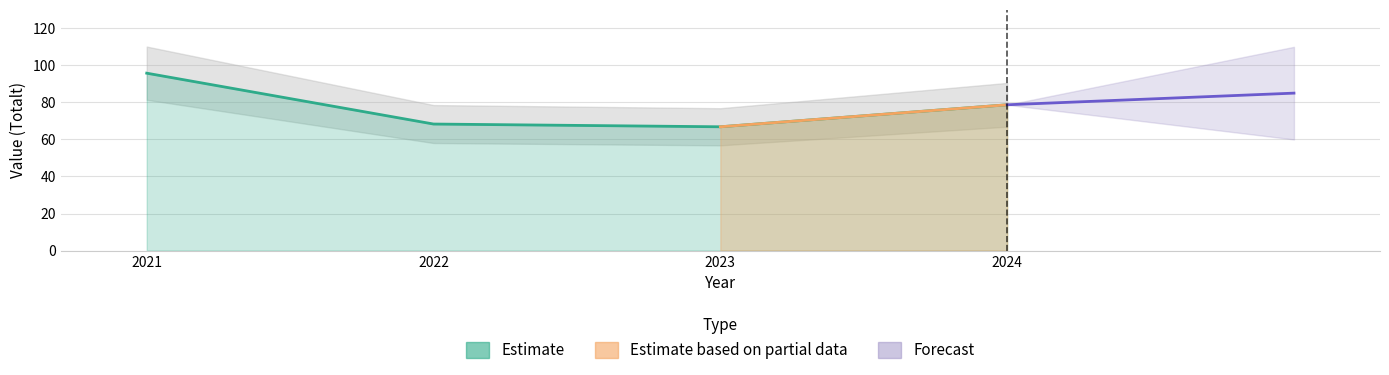

Rank the categories by value from lowest to highest.

2023, 2022, 2024, 2021